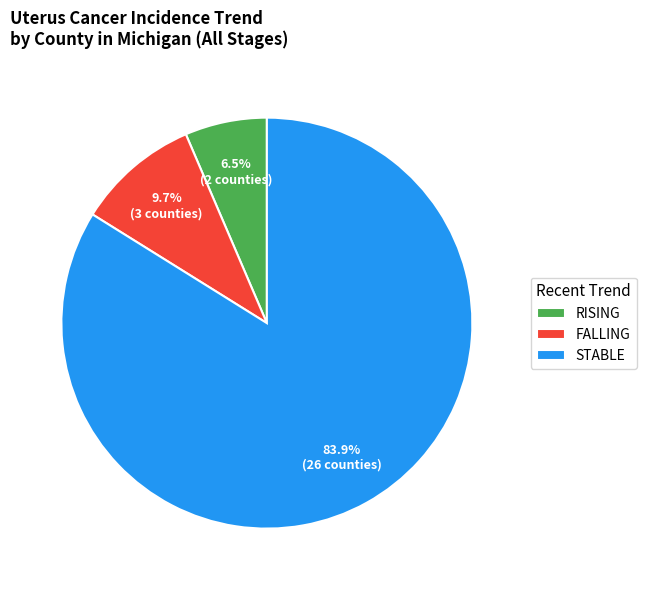

Rank the categories by value from highest to lowest.

STABLE, FALLING, RISING